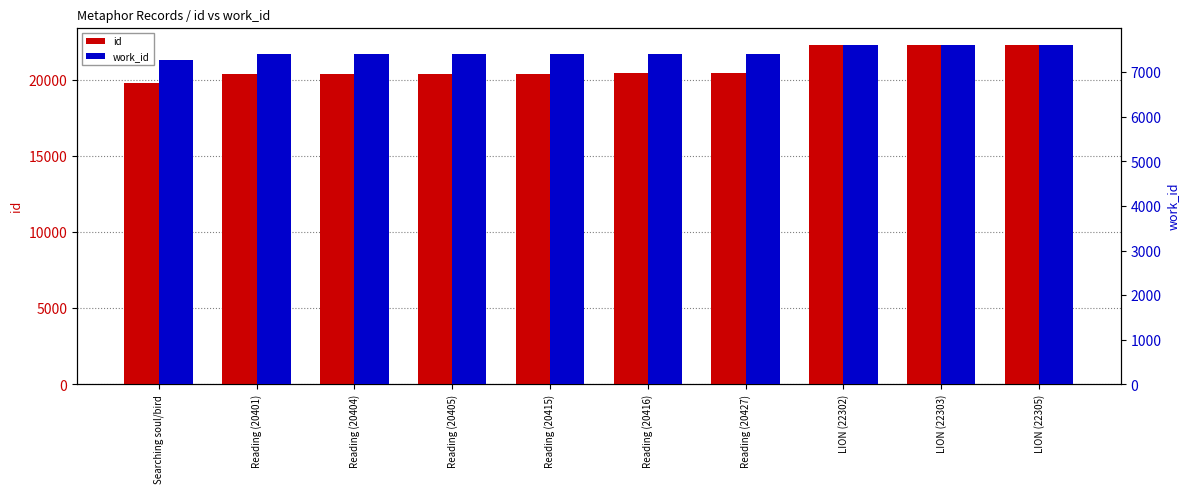

List the series in order of their overall mean, highest first.

id, work_id